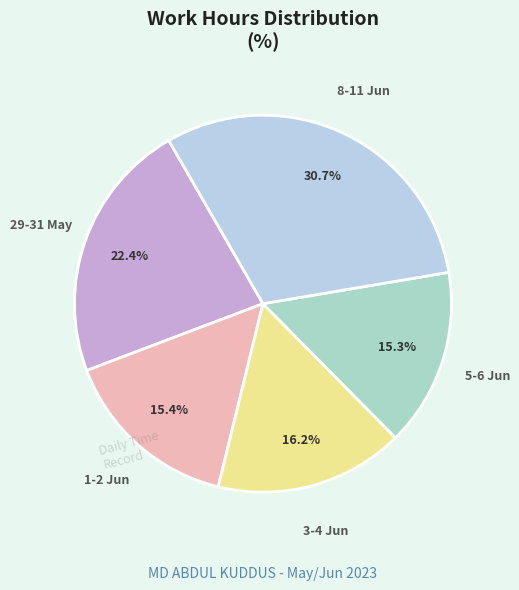

Approximately how many times larger is the value at 3-4 Jun compared to 1-2 Jun?

1.1